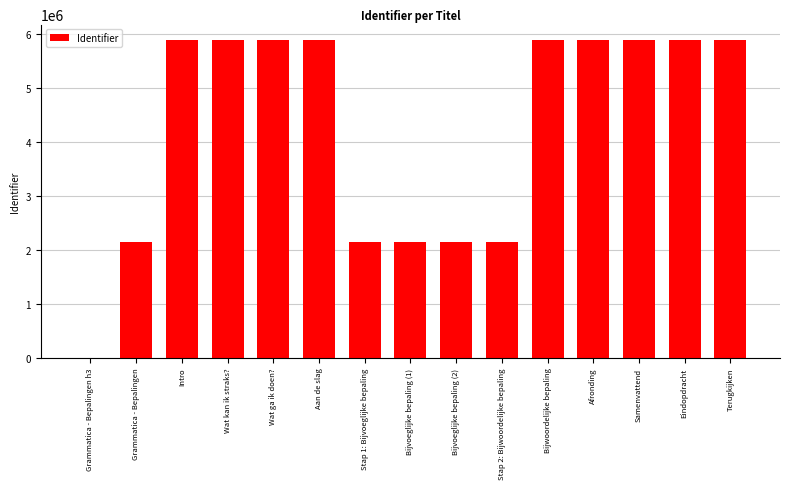

What is the greatest value displayed?

5874227